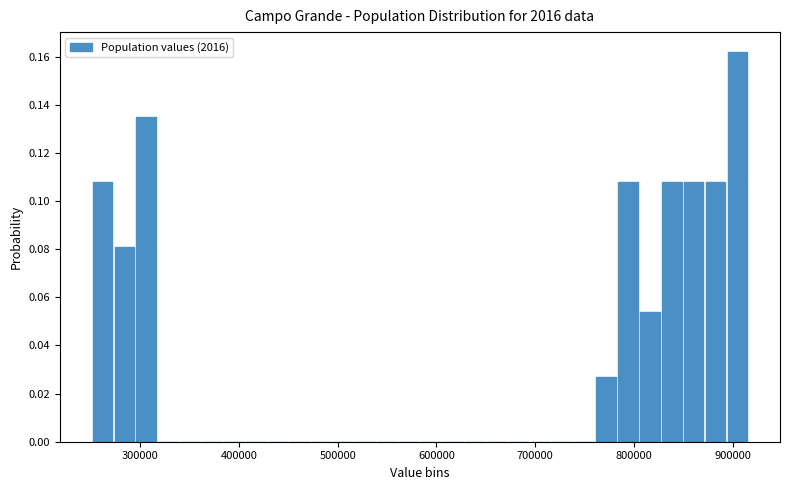

Read against the x-axis, roughly where is the centre of the tallest bar?

900000